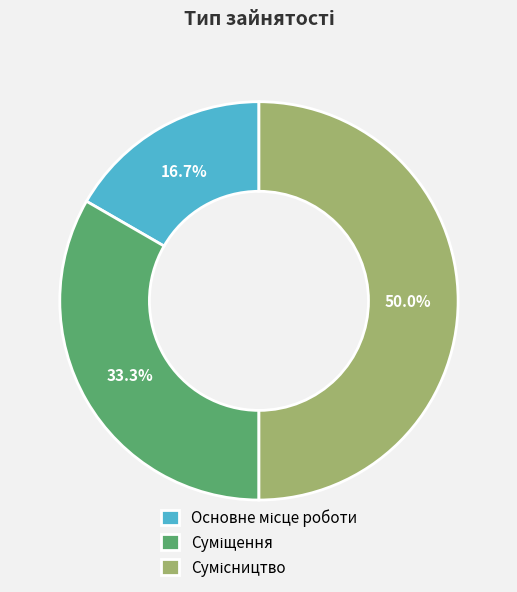

How many slices are in this pie chart?

3